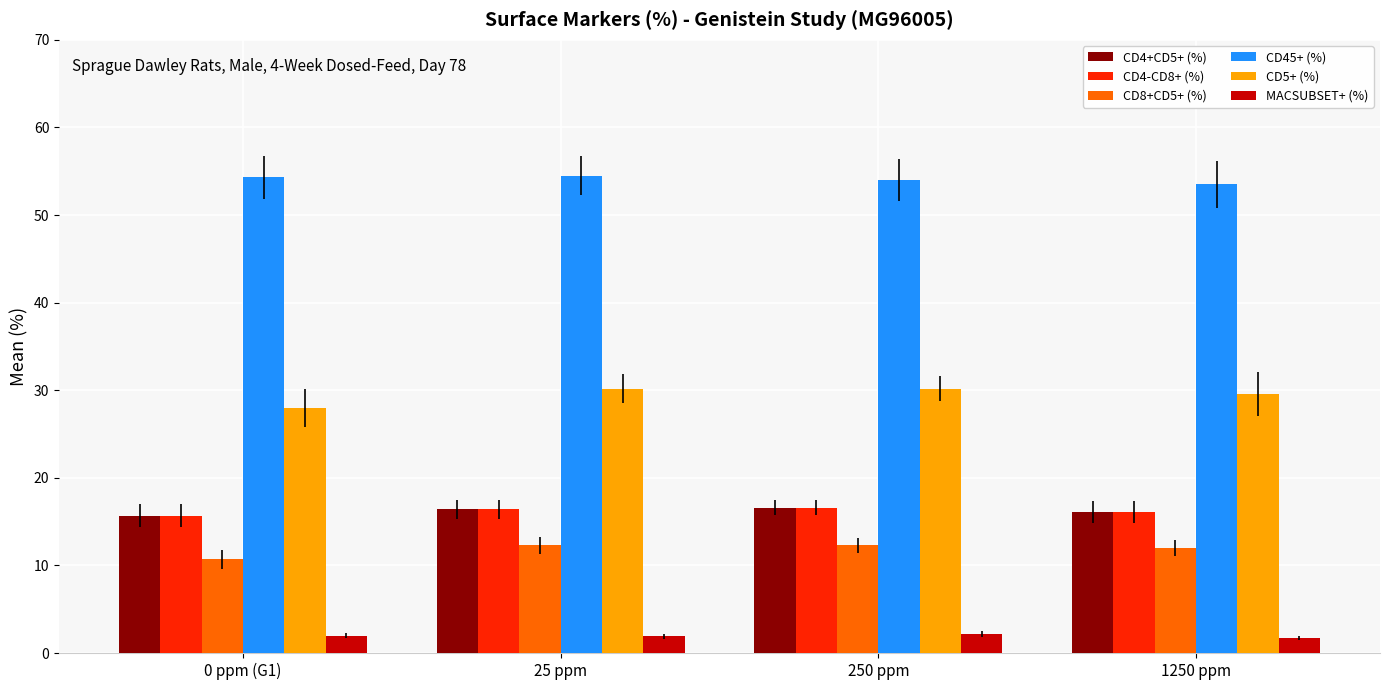

What position from the left is 0 ppm (G1)?

1